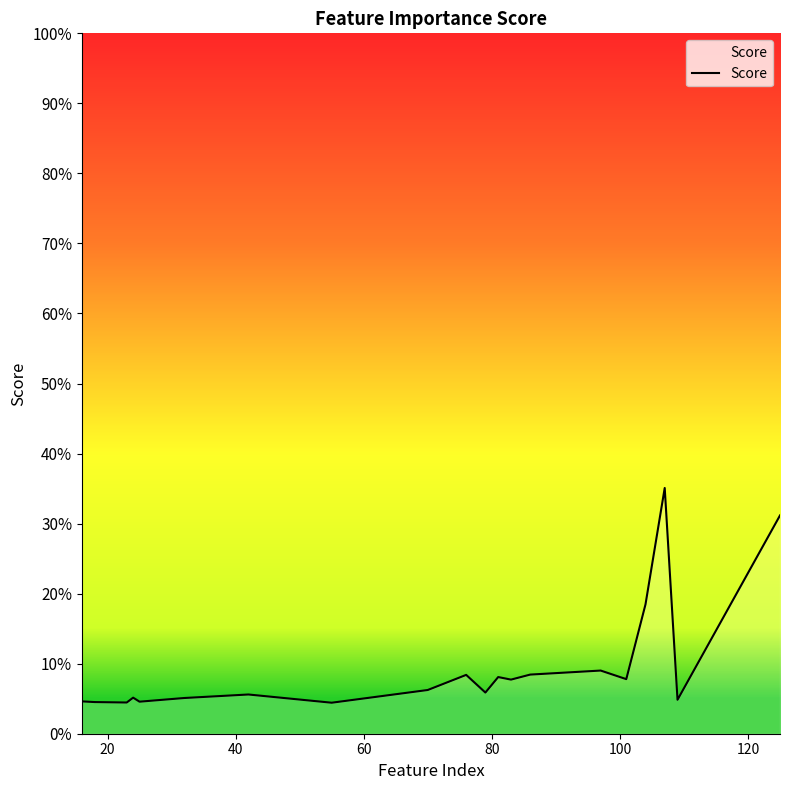

Reading left to right, transcribe all the data shown in this chart.

0.0	0.0	0.0	0.1	0.0	0.1	0.1	0.0	0.1	0.1	0.1	0.1	0.1	0.1	0.1	0.1	0.2	0.4	0.0	0.3